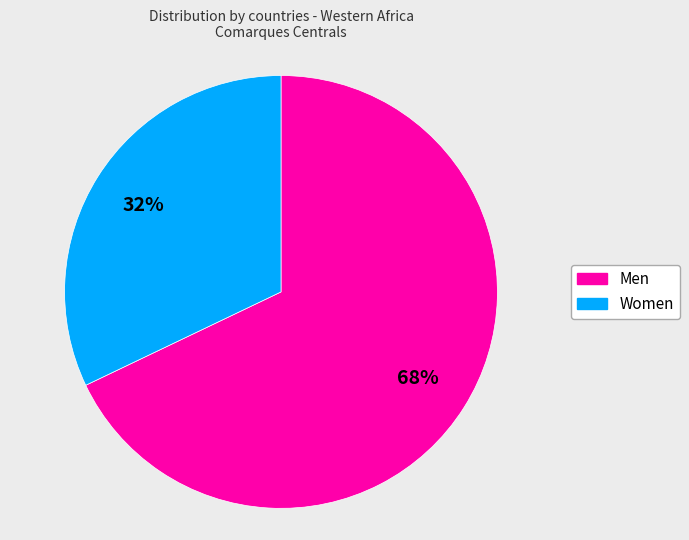

How many segments does this pie chart have?

2